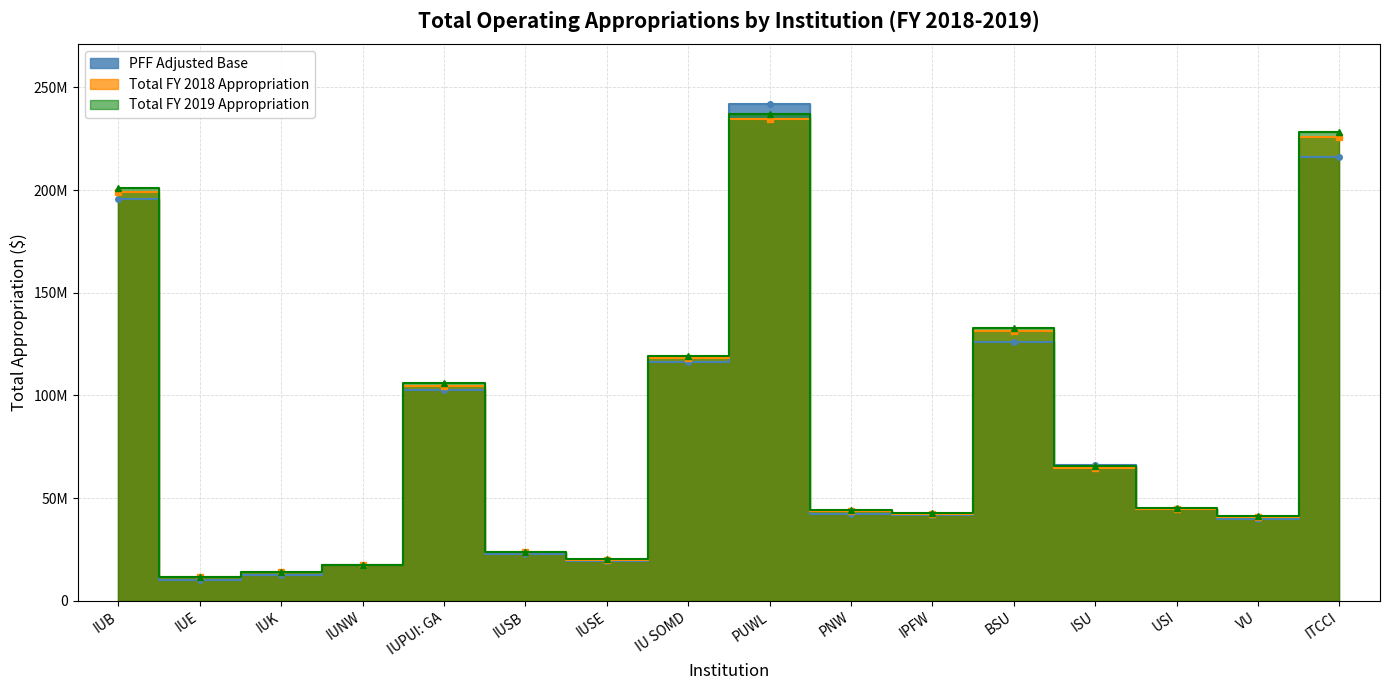

Where is PFF Adjusted Base nearest to the value 126190572?

BSU